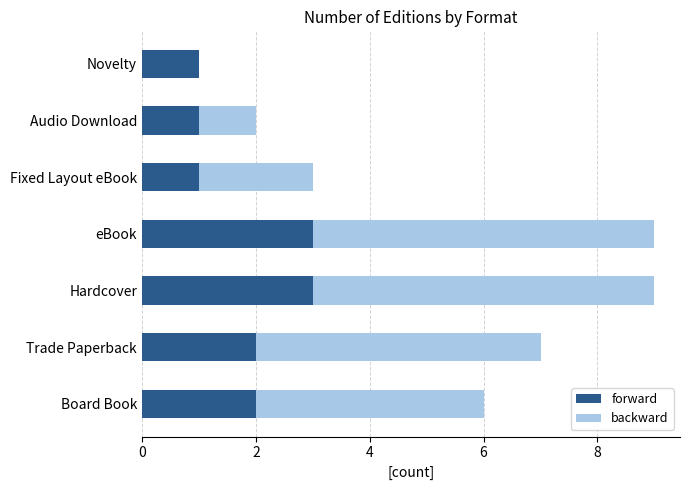

What is the approximate value of forward at eBook?

3